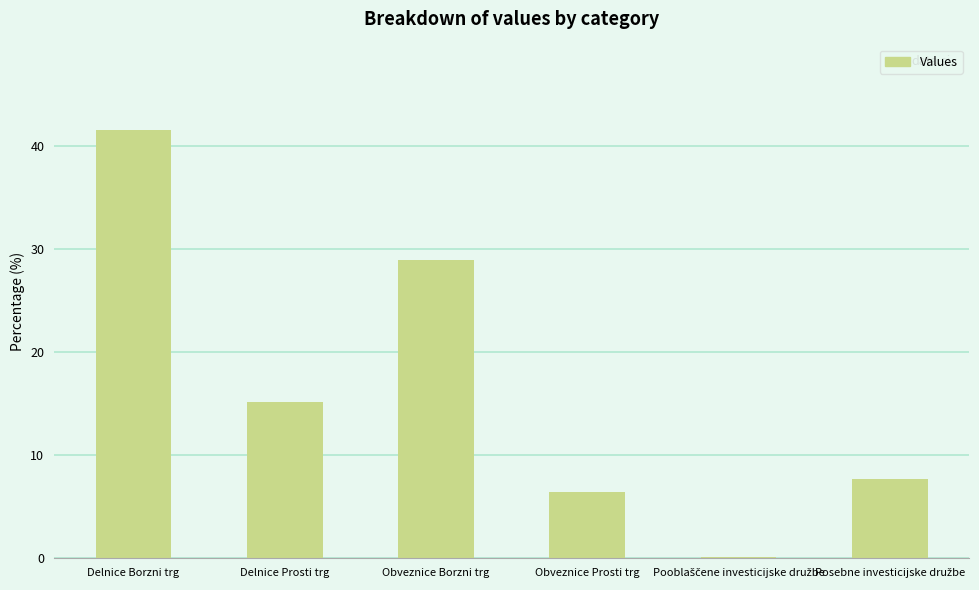

At which label is the value closest to 20?

Delnice Prosti trg